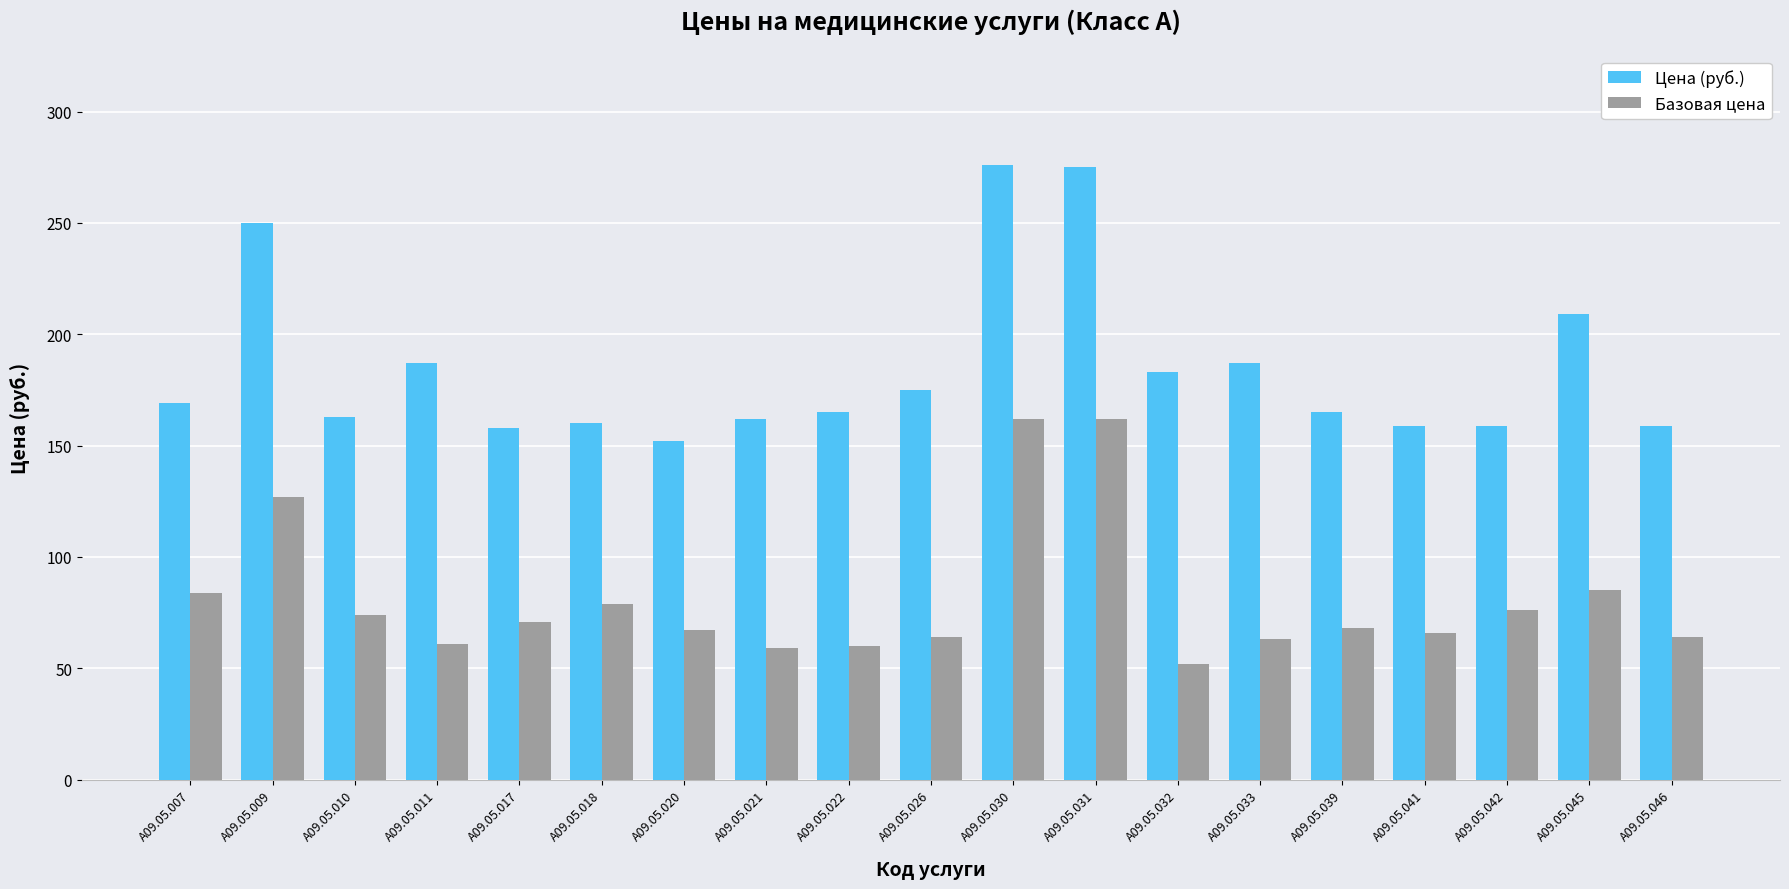

List the series in order of their peak value, highest first.

Цена (руб.), Базовая цена